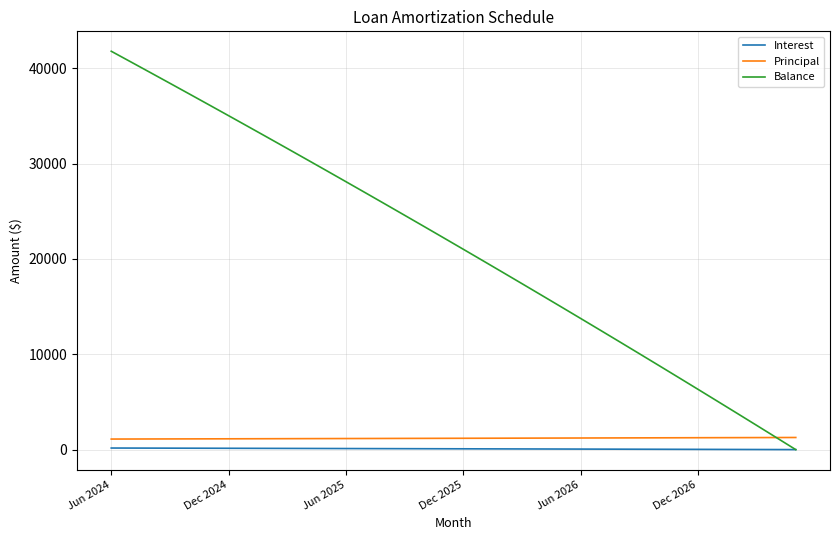

What is the difference between the second highest and minimum values in the Balance series?

40660.0